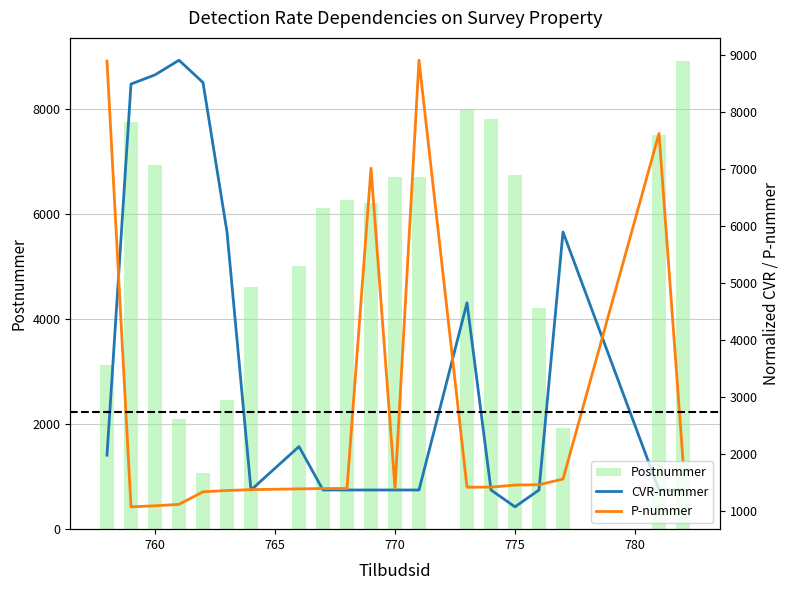

The Postnummer series shows 4658.5 at 12. True or false?

False